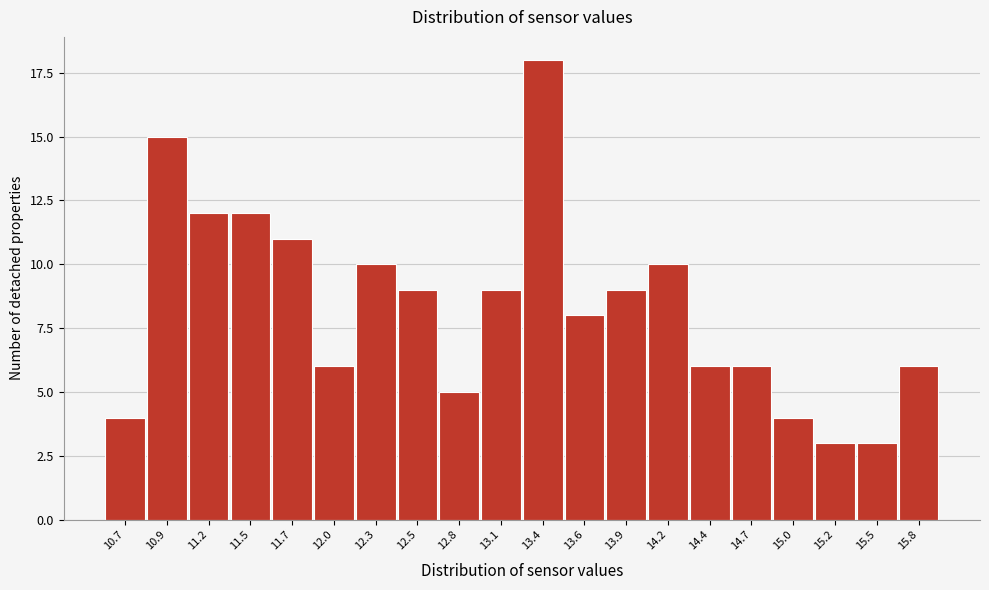

Reading right to left, list all the values displayed in this chart.

15.8=6	15.5=3	15.2=3	15.0=4	14.7=6	14.4=6	14.2=10	13.9=9	13.6=8	13.4=18	13.1=9	12.8=5	12.5=9	12.3=10	12.0=6	11.7=11	11.5=12	11.2=12	10.9=15	10.7=4